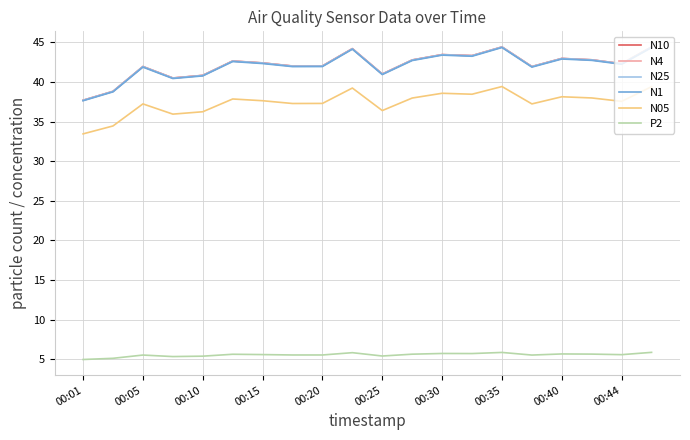

Is this an area chart (filled region under the line)?

No